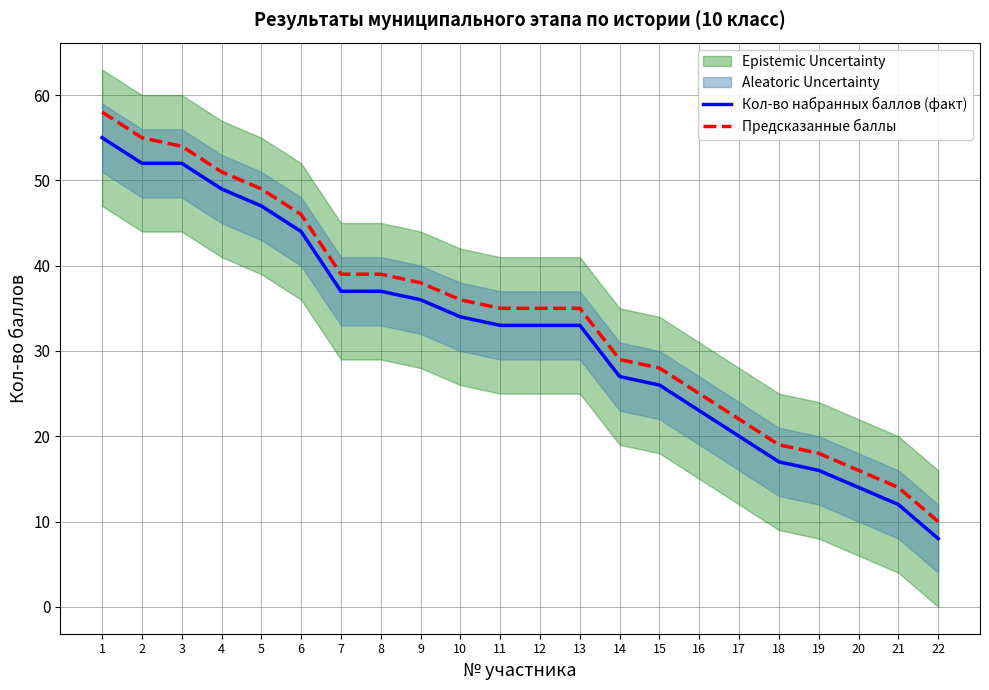

The Кол-во набранных баллов (факт) series shows 27 at 14. True or false?

True